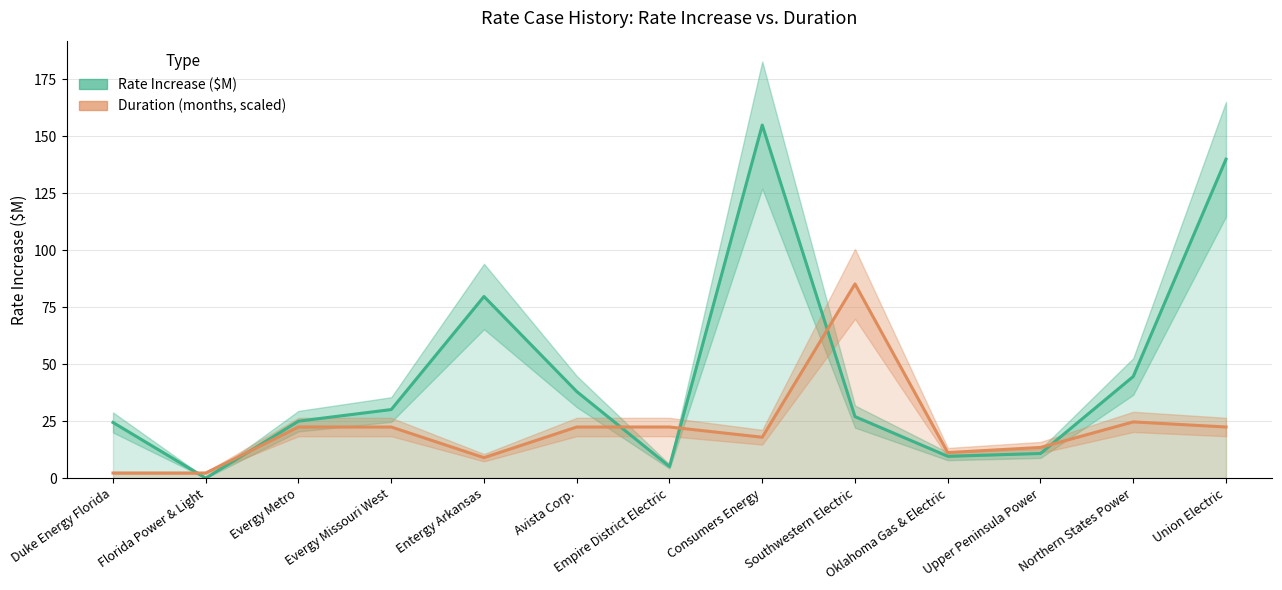

What is the difference between the maximum and minimum values in the Rate Increase ($M) series?

155.0